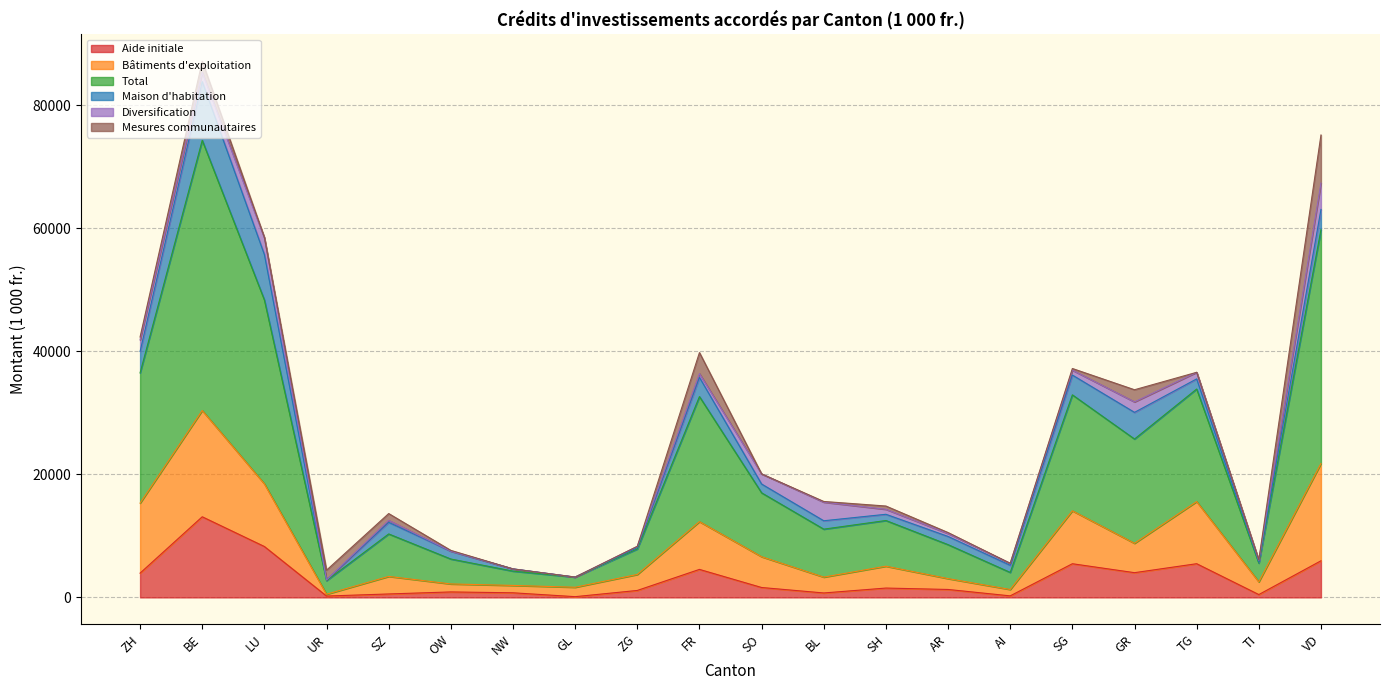

True or false: Total and Aide initiale intersect in this chart.

False